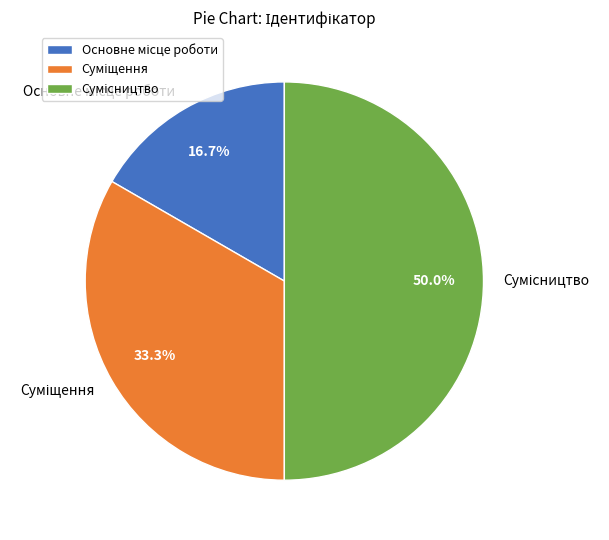

How many segments does this pie chart have?

3